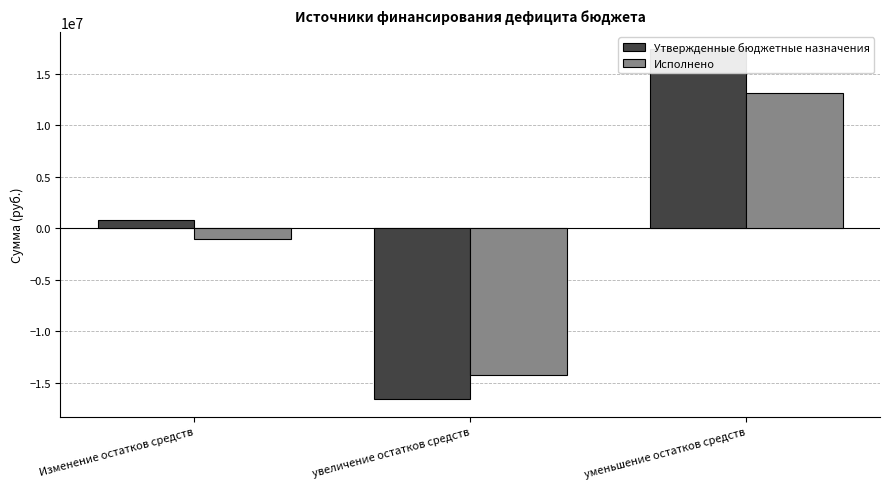

Reading left to right, list all the values displayed in this chart.

Утвержденные бюджетные назначения: 752300.0	-16587800.0	17340100.0
Исполнено: -1069080.2	-14218186.1	13149105.9